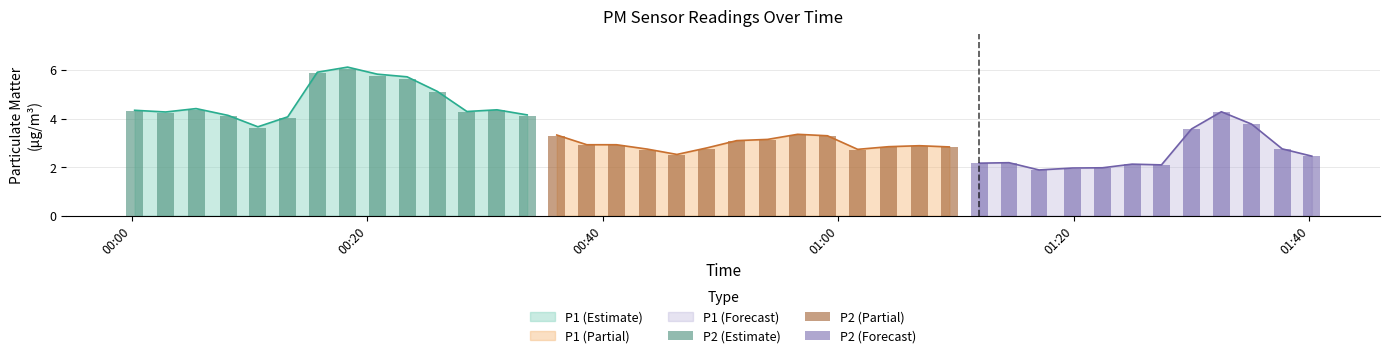

The value of P2 at 1 is 4.2. True or false?

True